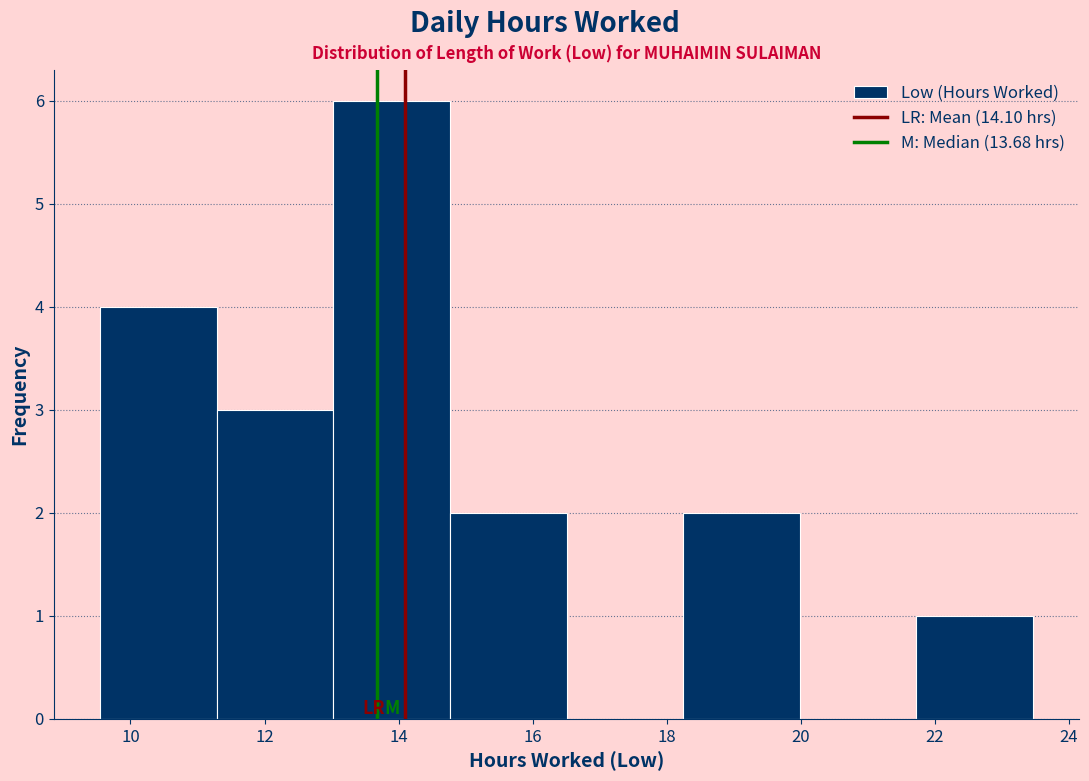

Which range on the x-axis has the tallest bar?

13.0 to 14.8